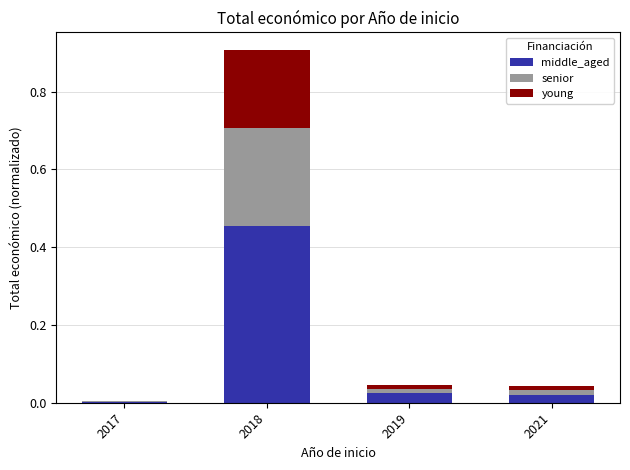

True or false: middle_aged has a value of 0.8 at 2018.

False